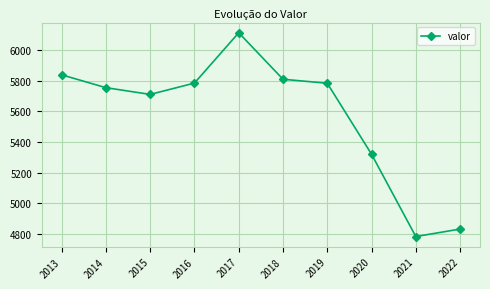

At which category does the data reach its first local valley?

2015